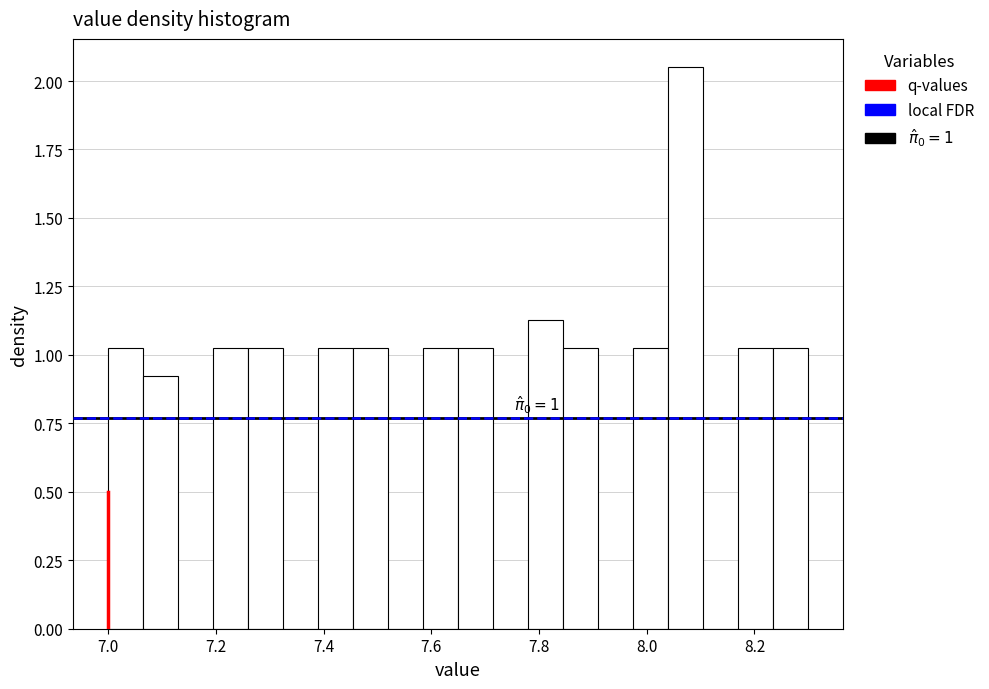

Read against the x-axis, roughly where is the centre of the tallest bar?

8.08